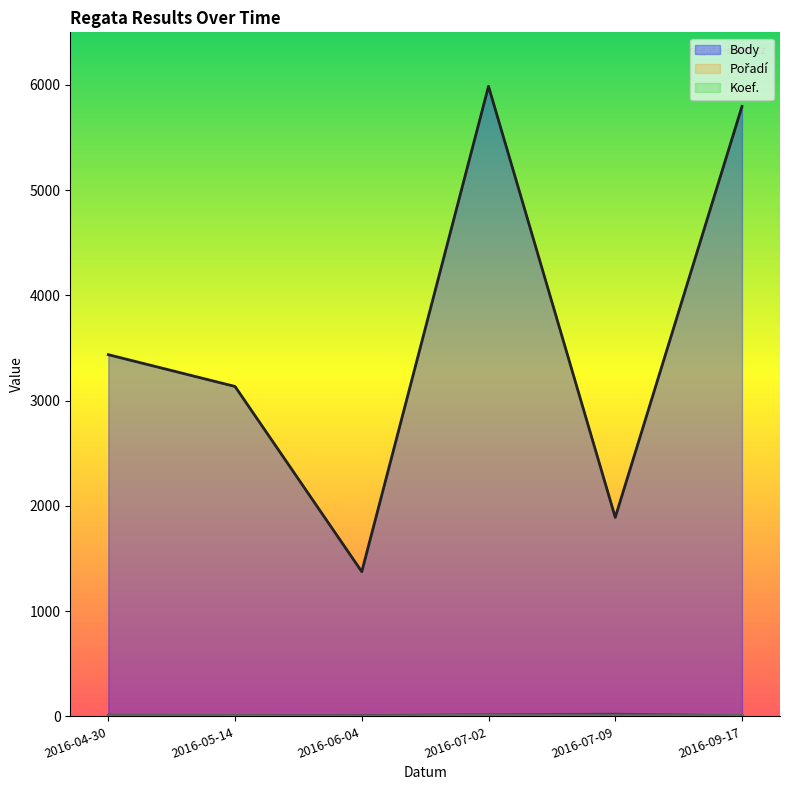

True or false: Pořadí and Body intersect in this chart.

False